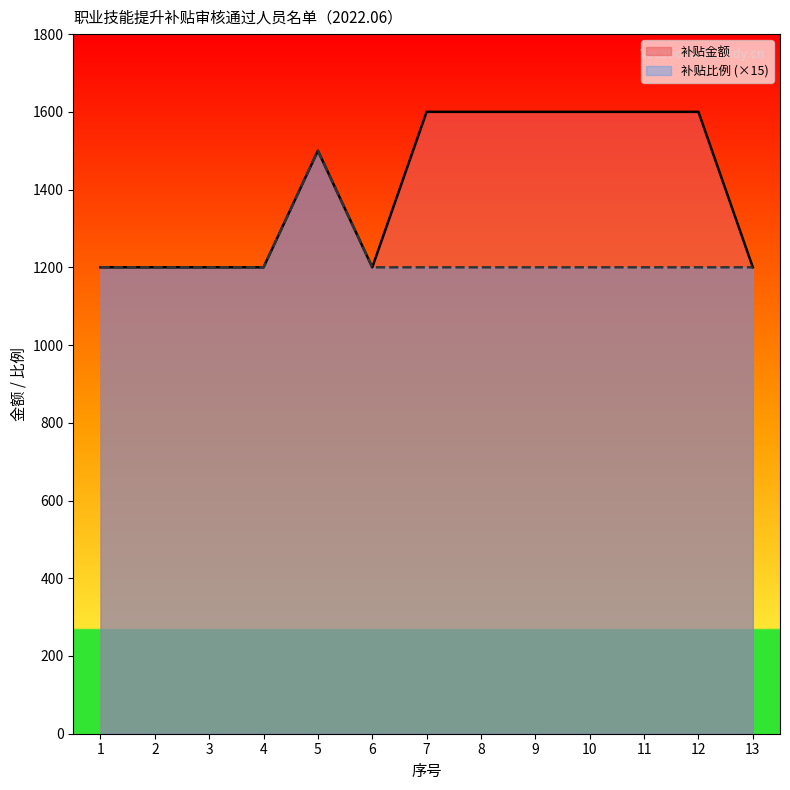

Count the 补贴金额 values in the range 1200 to 1600.

13